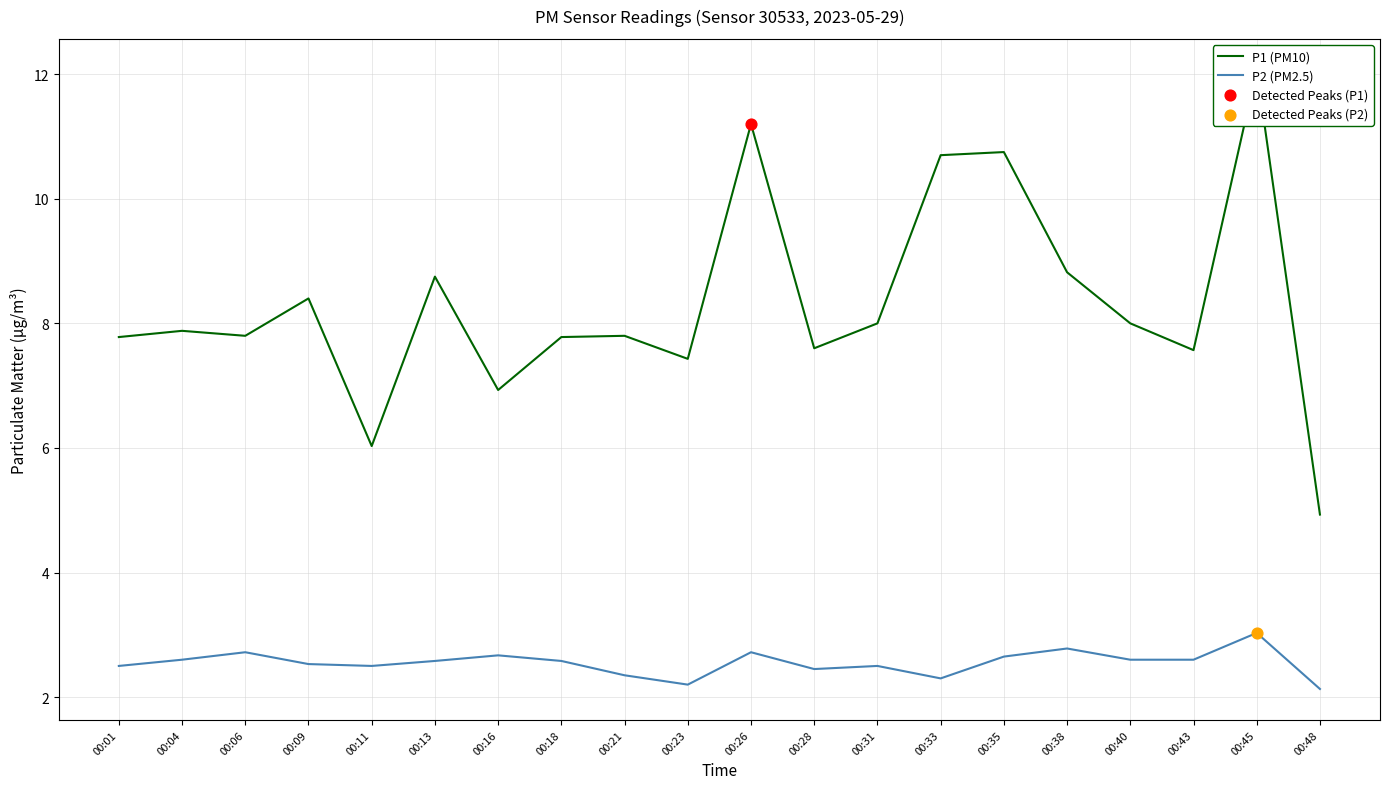

At how many categories does at least one series exceed 7?

17